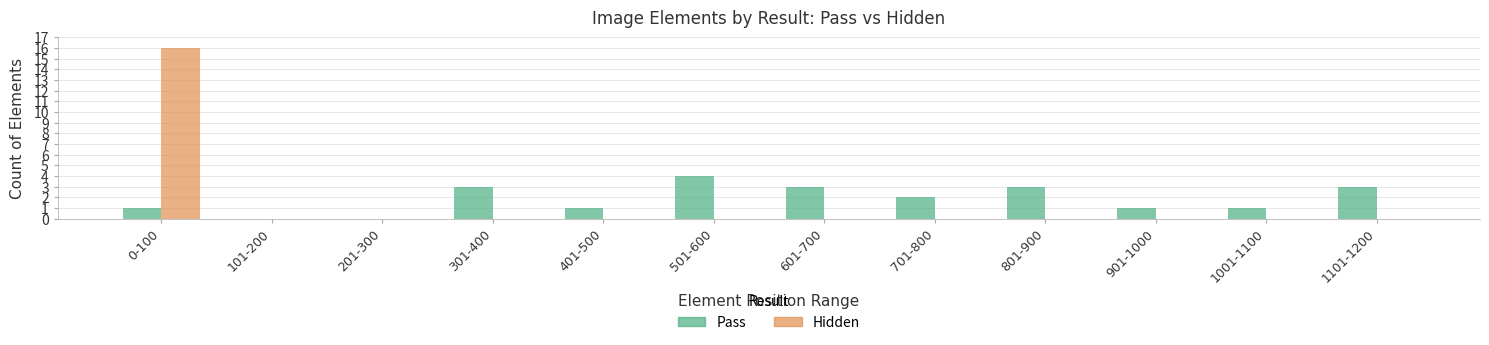

At which category is the sum across all series the highest?

0-100